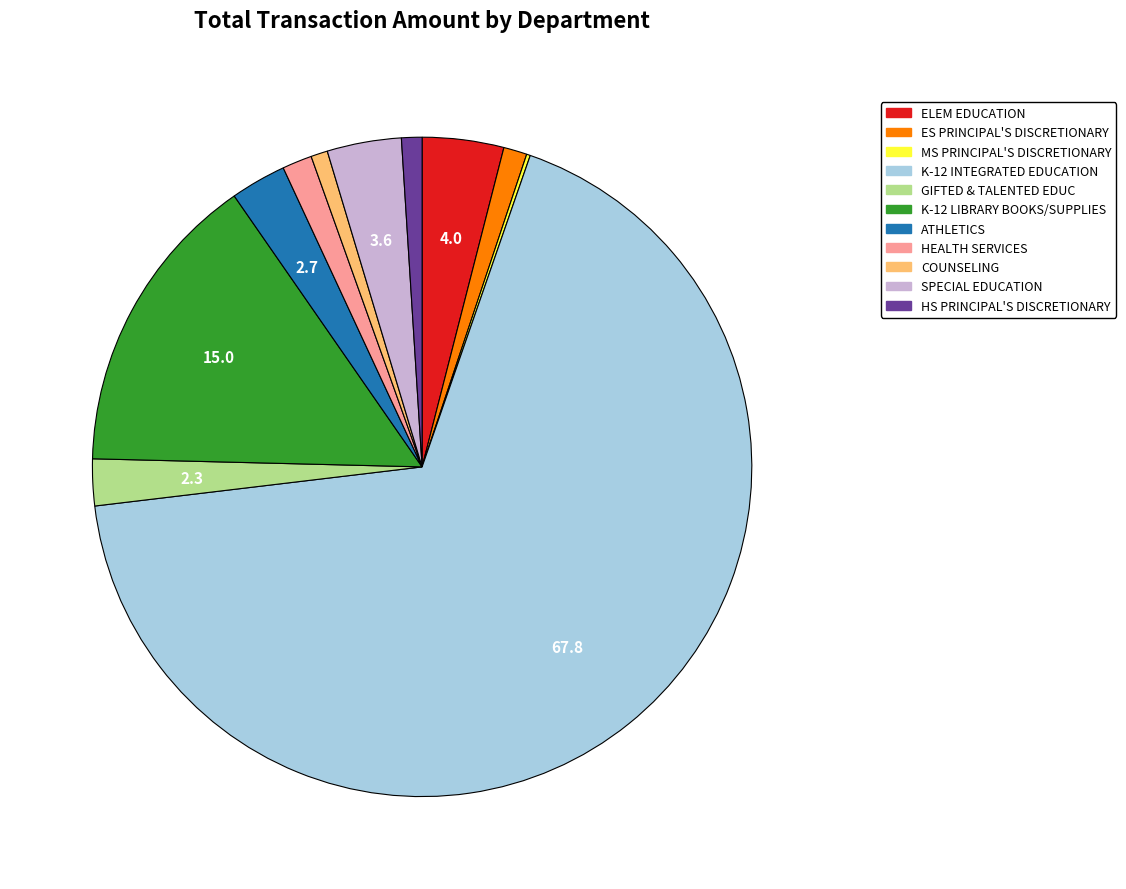

What is the majority slice?

K-12 INTEGRATED EDUCATION